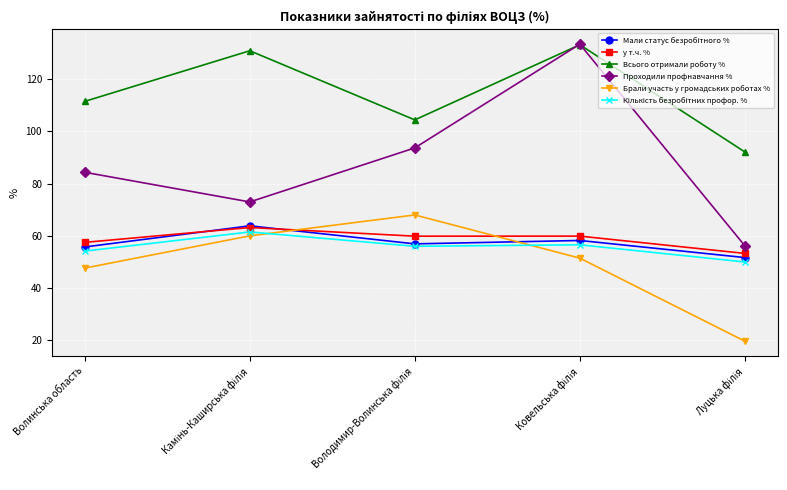

In Проходили профнавчання %, how many points are higher than both neighbors (excluding endpoints)?

1